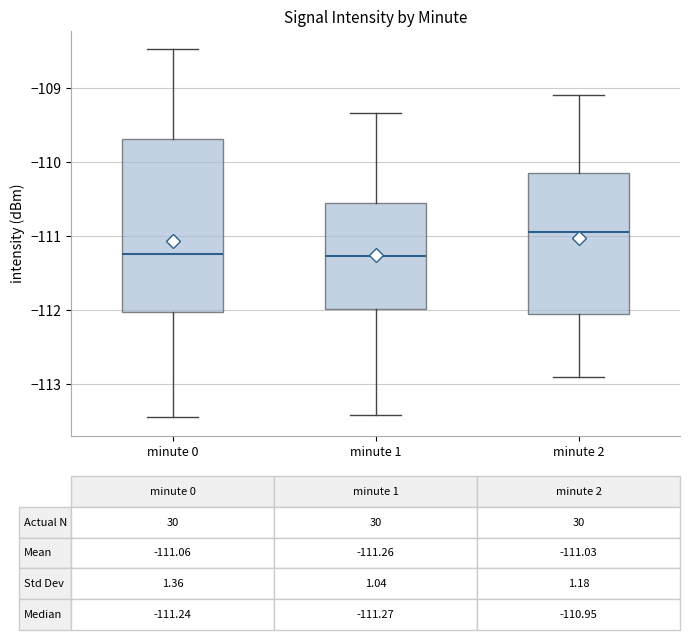

Which box has the highest median line?

minute 2